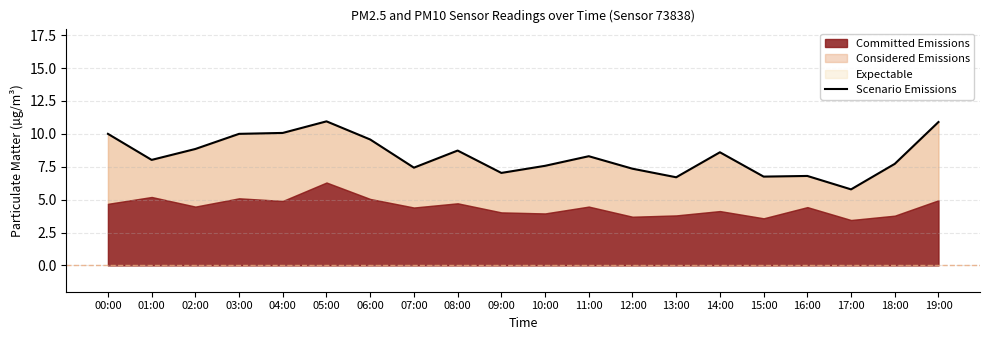

Does the chart have visible grid lines?

Yes